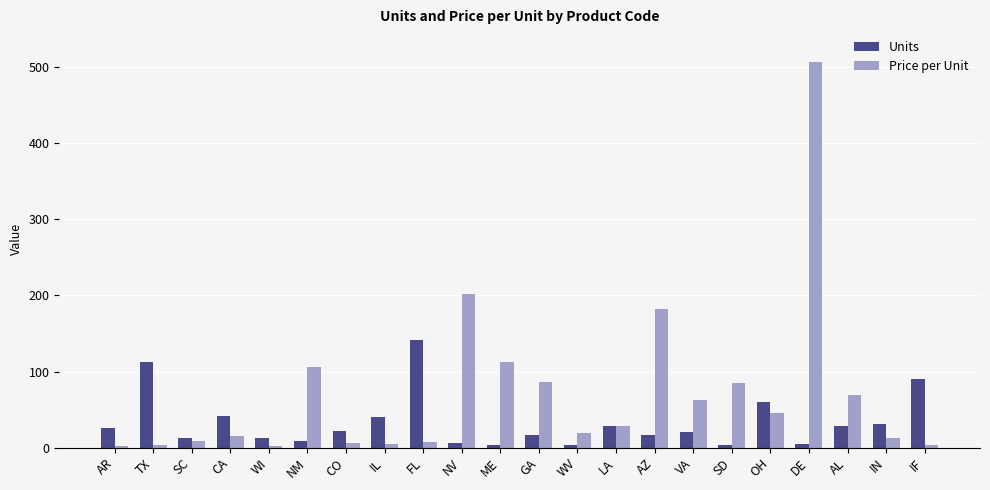

Count the number of categories in the chart.

22